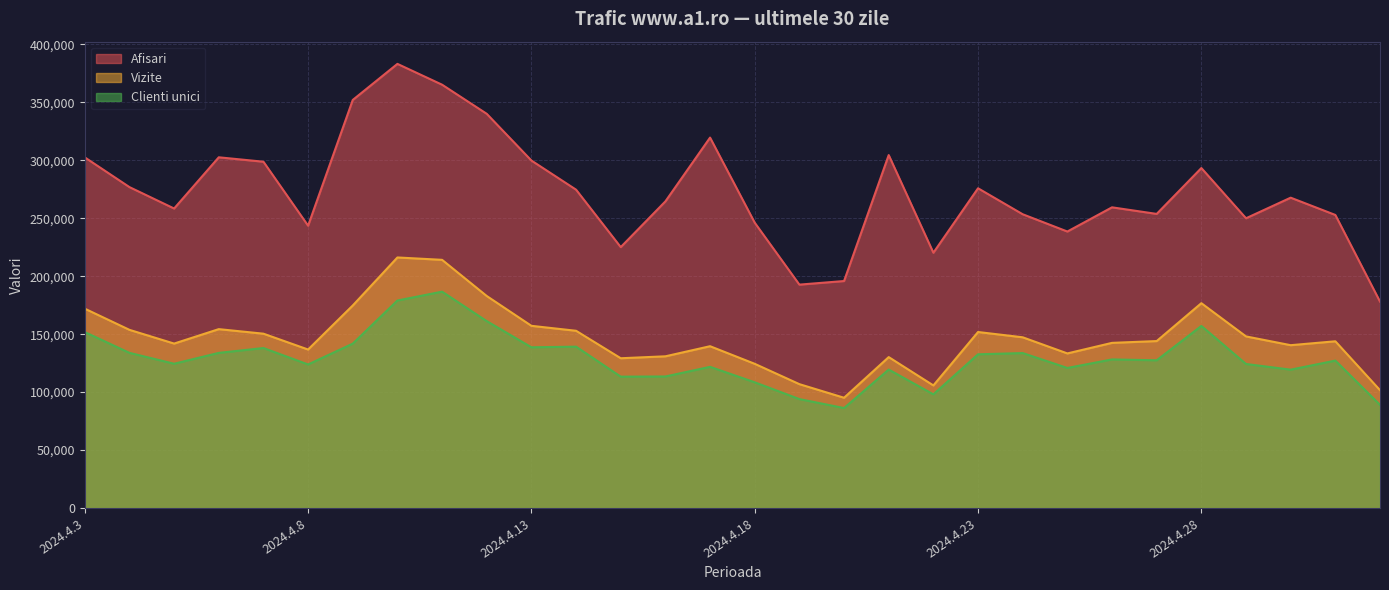

What is the average value of the Clienti unici series?

128911